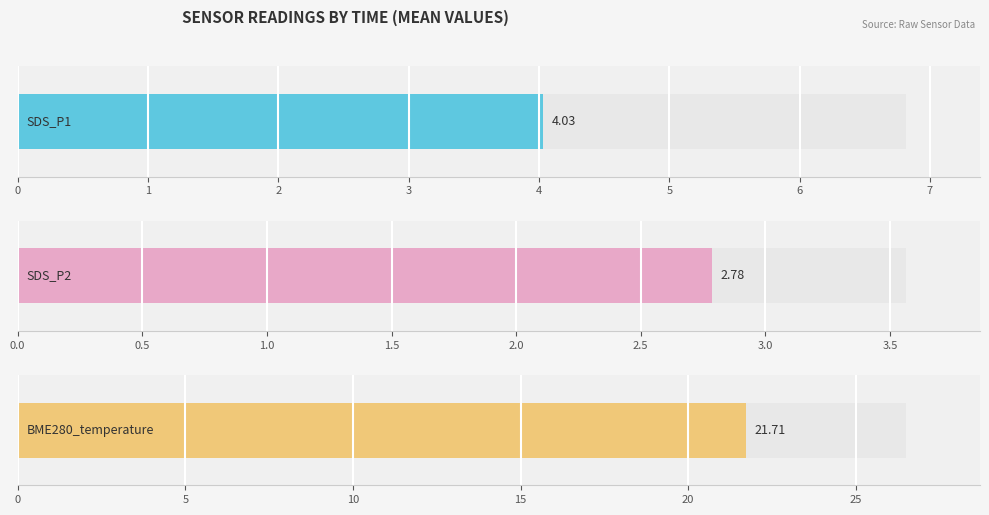

What is the difference between the highest and lowest values at 00:14?

18.9